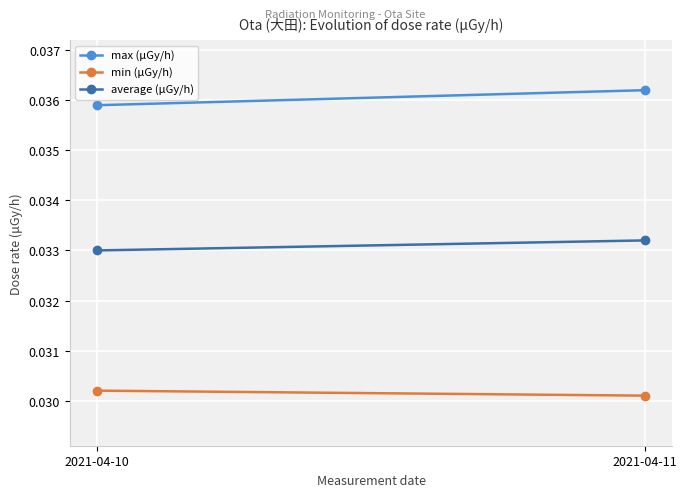

True or false: min (μGy/h) has a value of 0.0 at 2021-04-10.

True